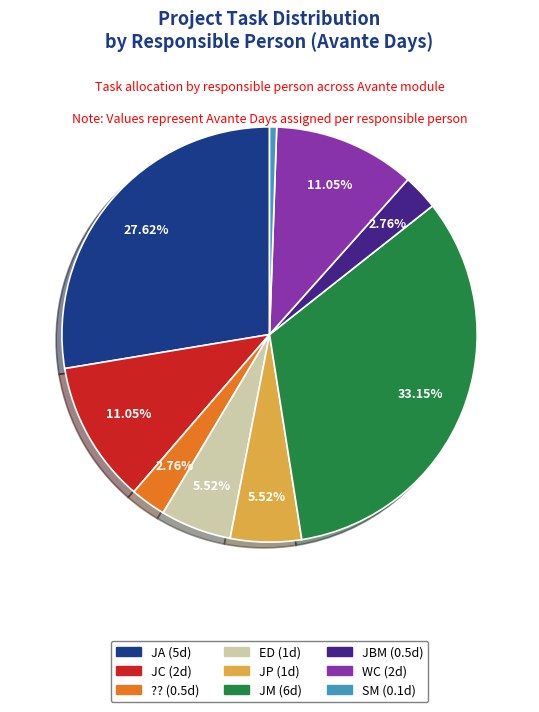

To the nearest percent, what is the difference between the JA and JM slice percentages?

6%